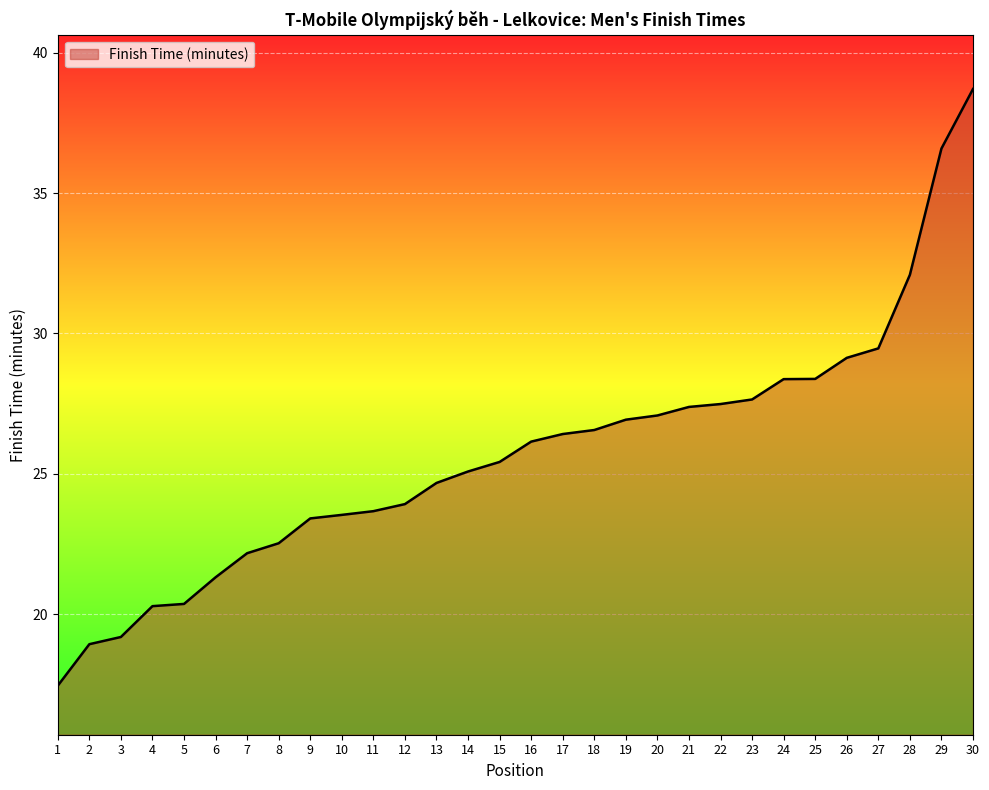

How many lines are shown in the chart?

1